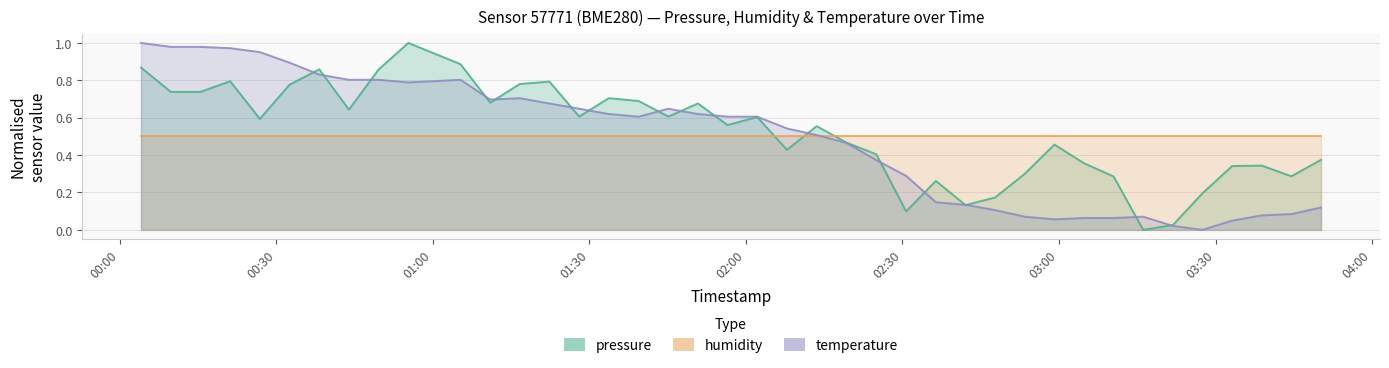

True or false: pressure has a value of 0.9 at 2024-01-15T00:04:06.

True